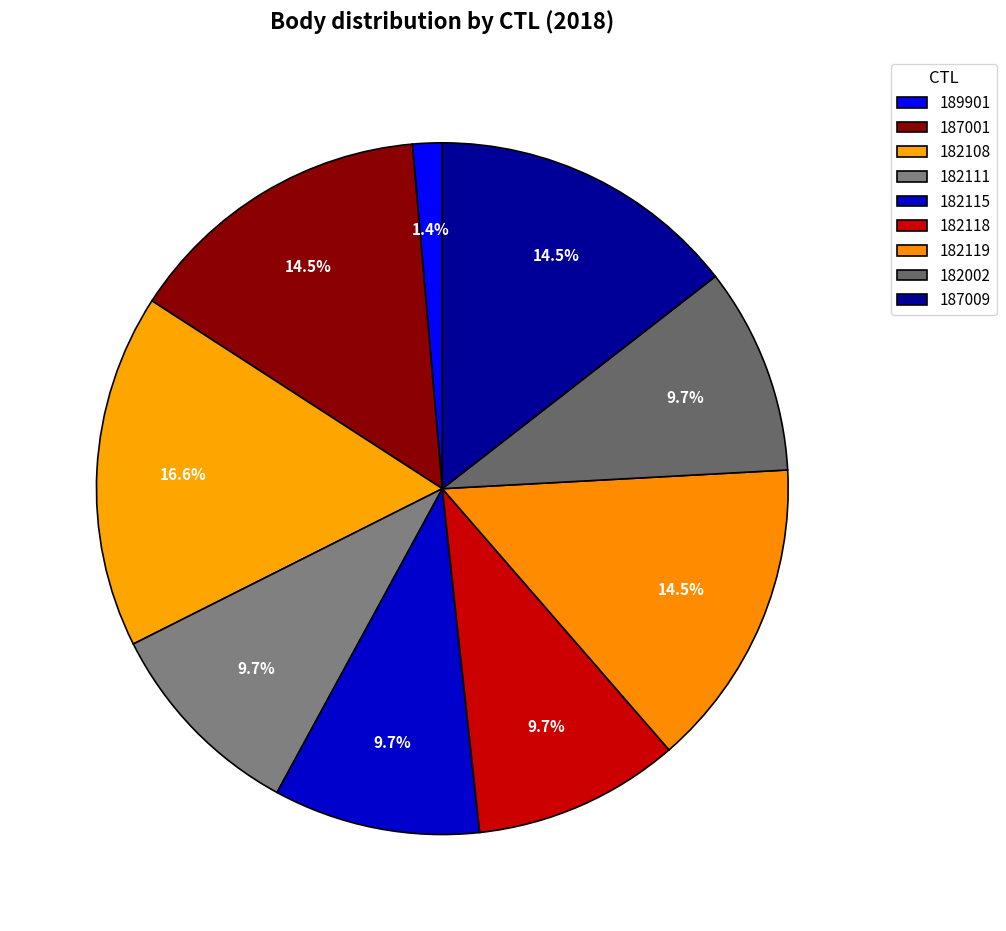

How many segments does this pie chart have?

9